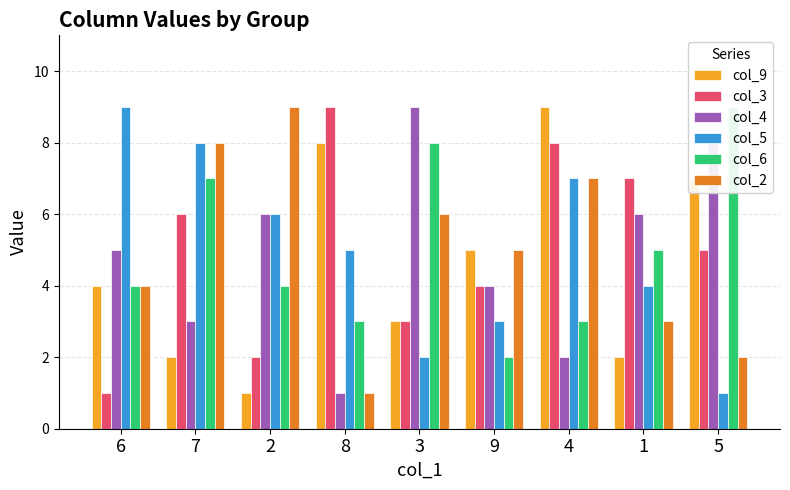

At which label does col_4 first exceed 5?

2